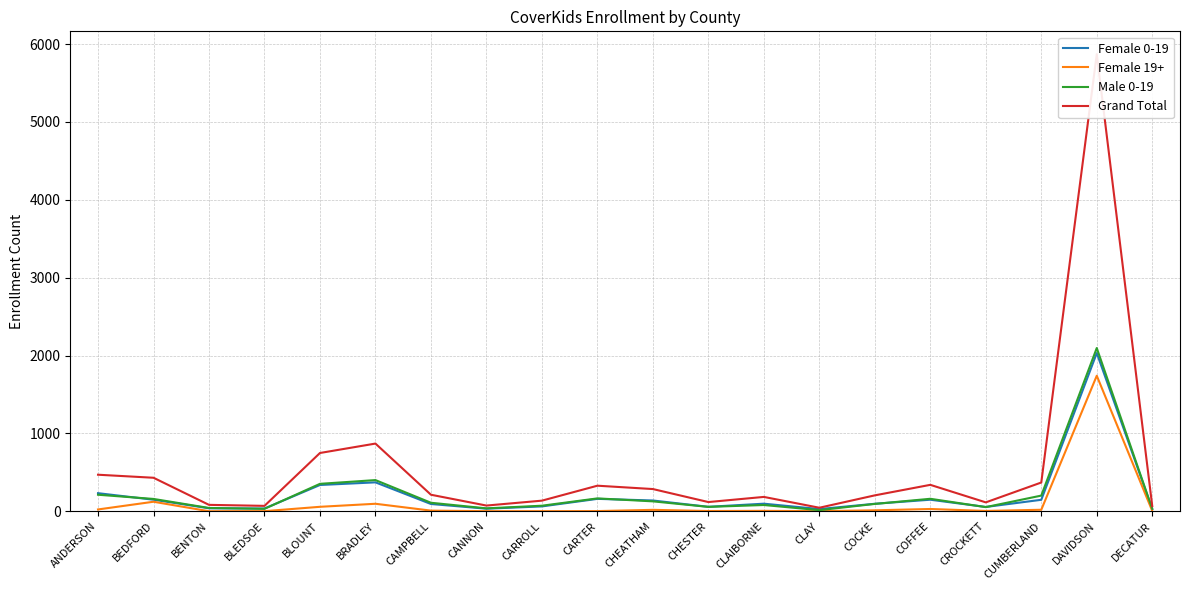

The Male 0-19 series shows 54 at CROCKETT. True or false?

True